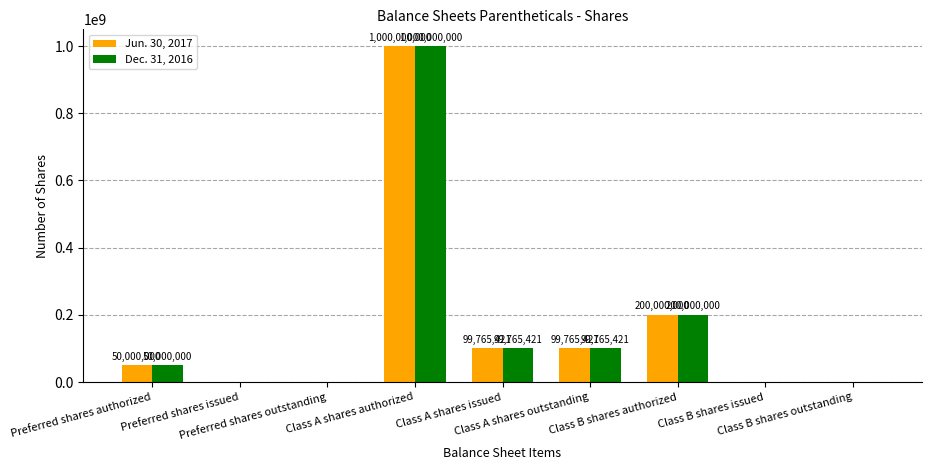

What is the maximum value shown in the chart?

1000000000